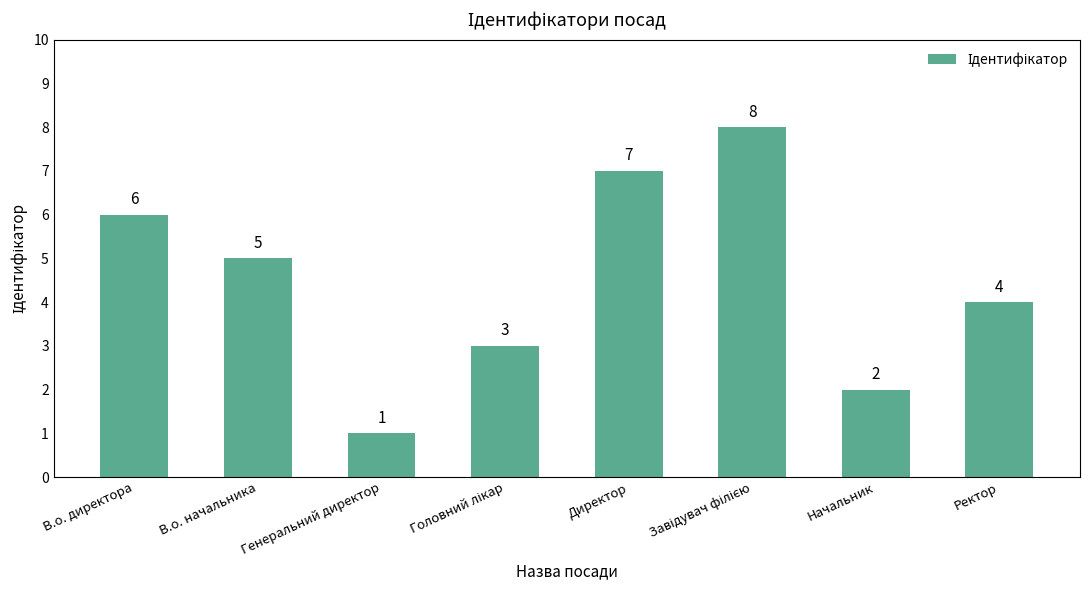

How many distinct data groups are displayed?

1